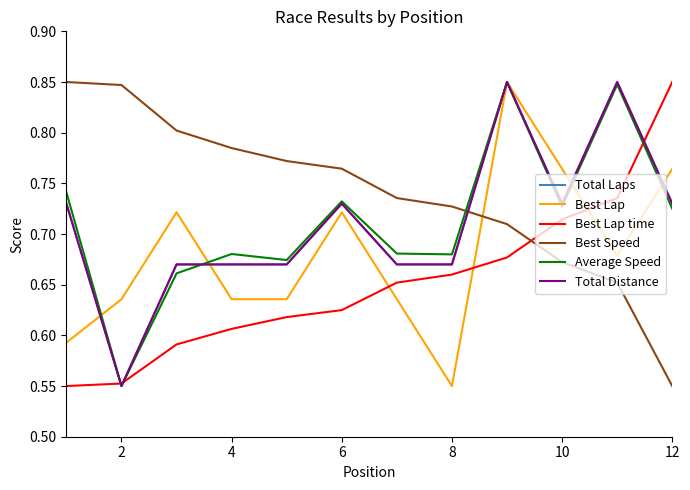

Does the chart have visible grid lines?

No